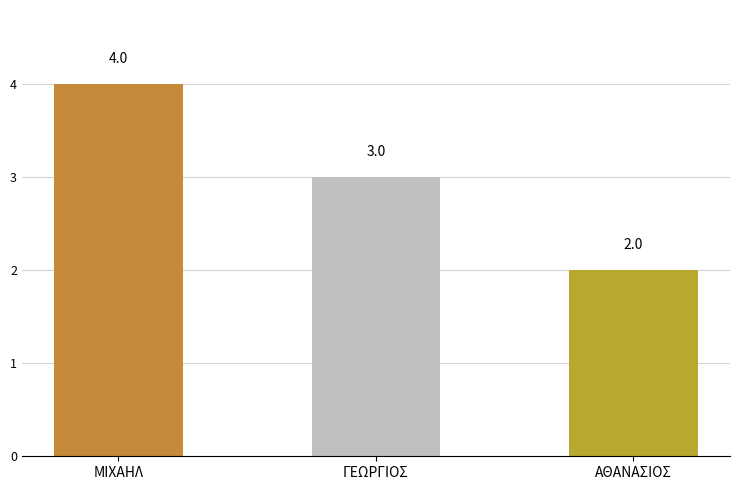

What is the change in value from ΜΙΧΑΗΛ to ΓΕΩΡΓΙΟΣ?

-1